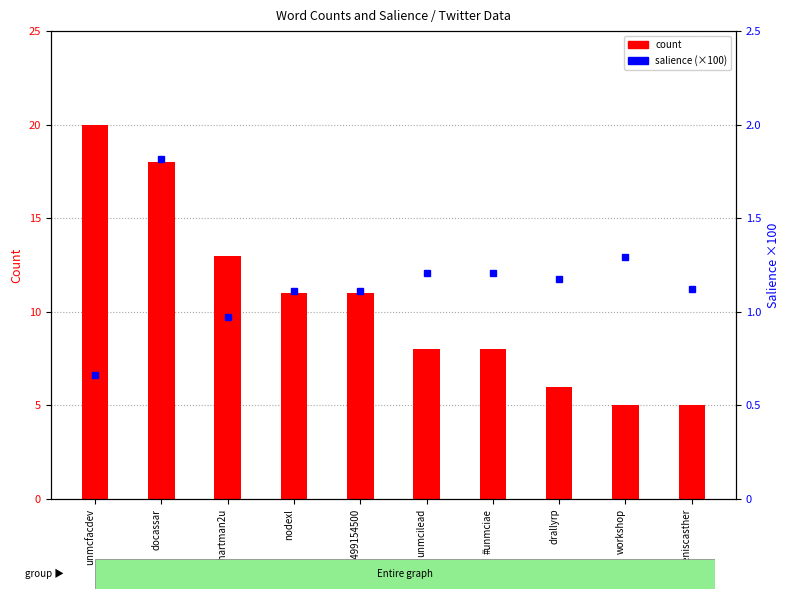

Are the bars horizontal?

No